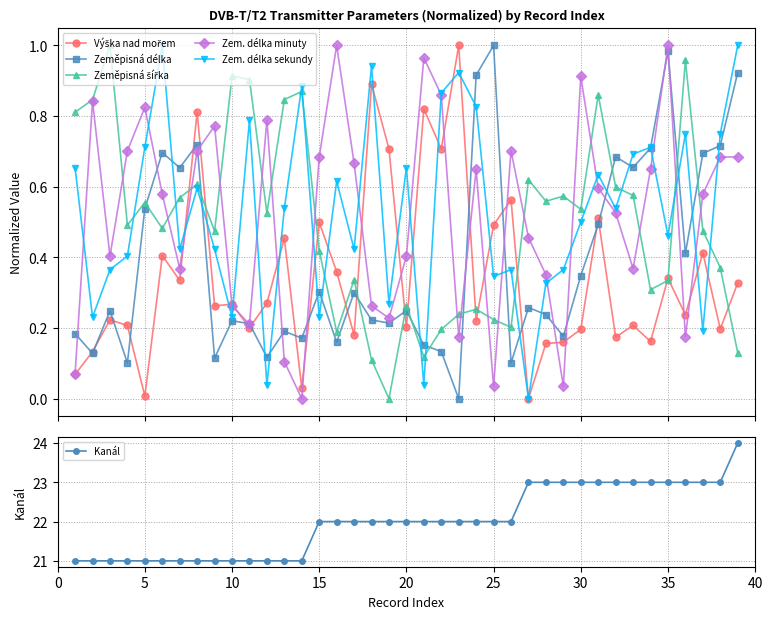

True or false: Zeměpisná délka has more than 0 points higher than both neighbors.

True